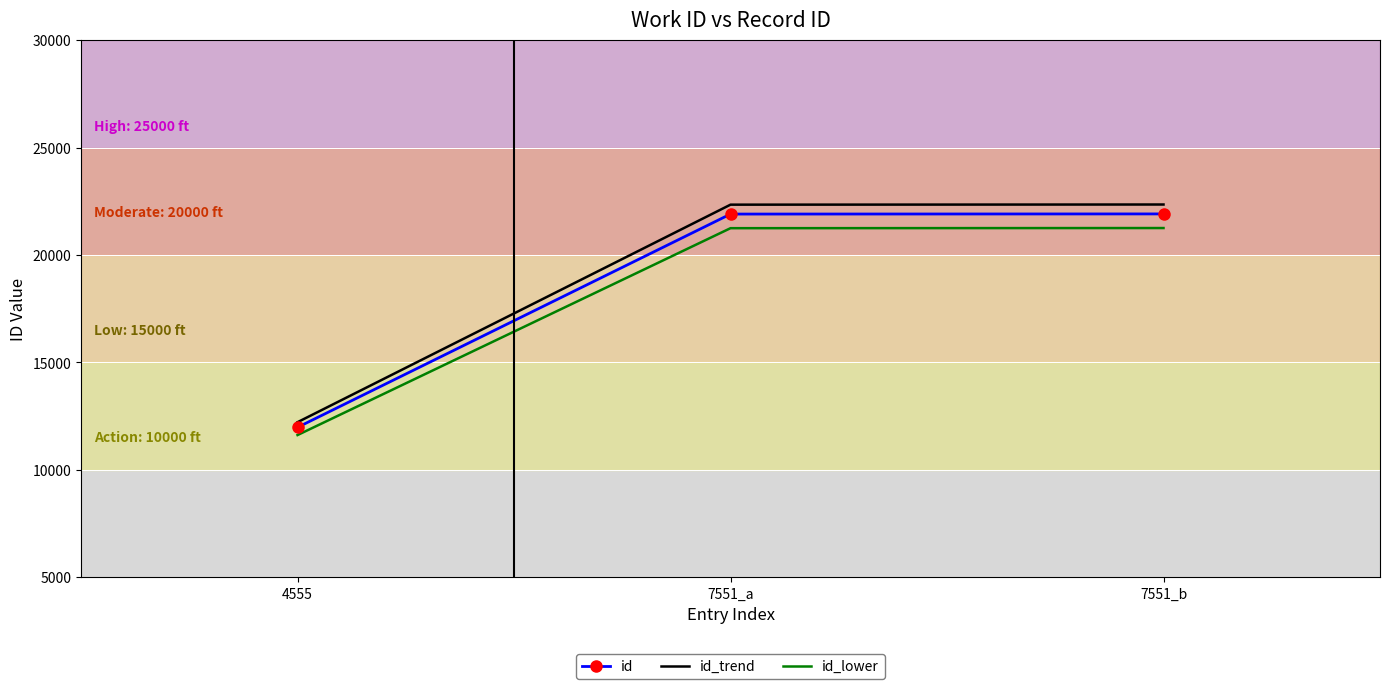

What is the approximate value of id at 4555?

11974.0